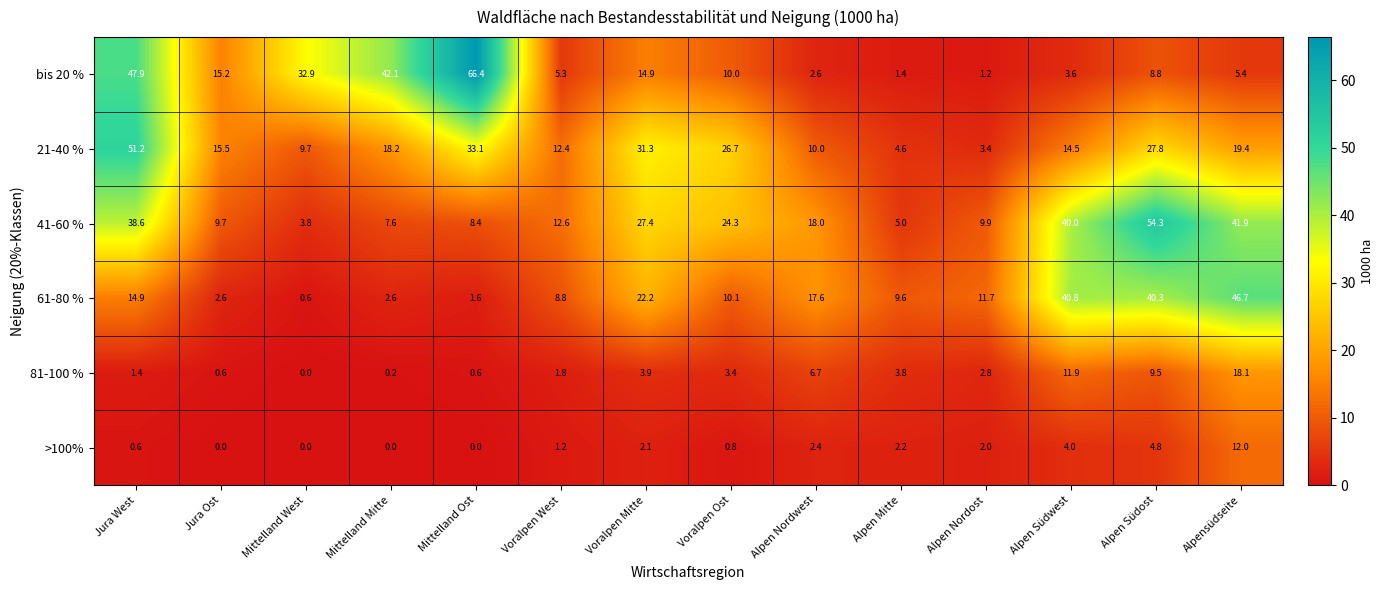

What is the difference between the maximum and minimum values in the 61-80 % series?

46.1